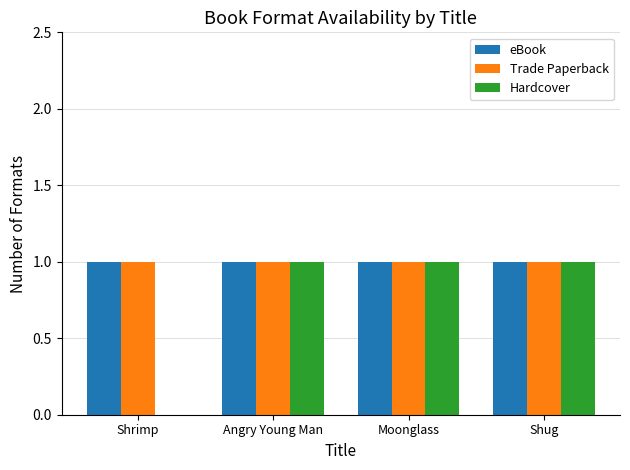

Reading right to left, extract all data points from this chart.

eBook: 1	1	1	1
Trade Paperback: 1	1	1	1
Hardcover: 1	1	1	0